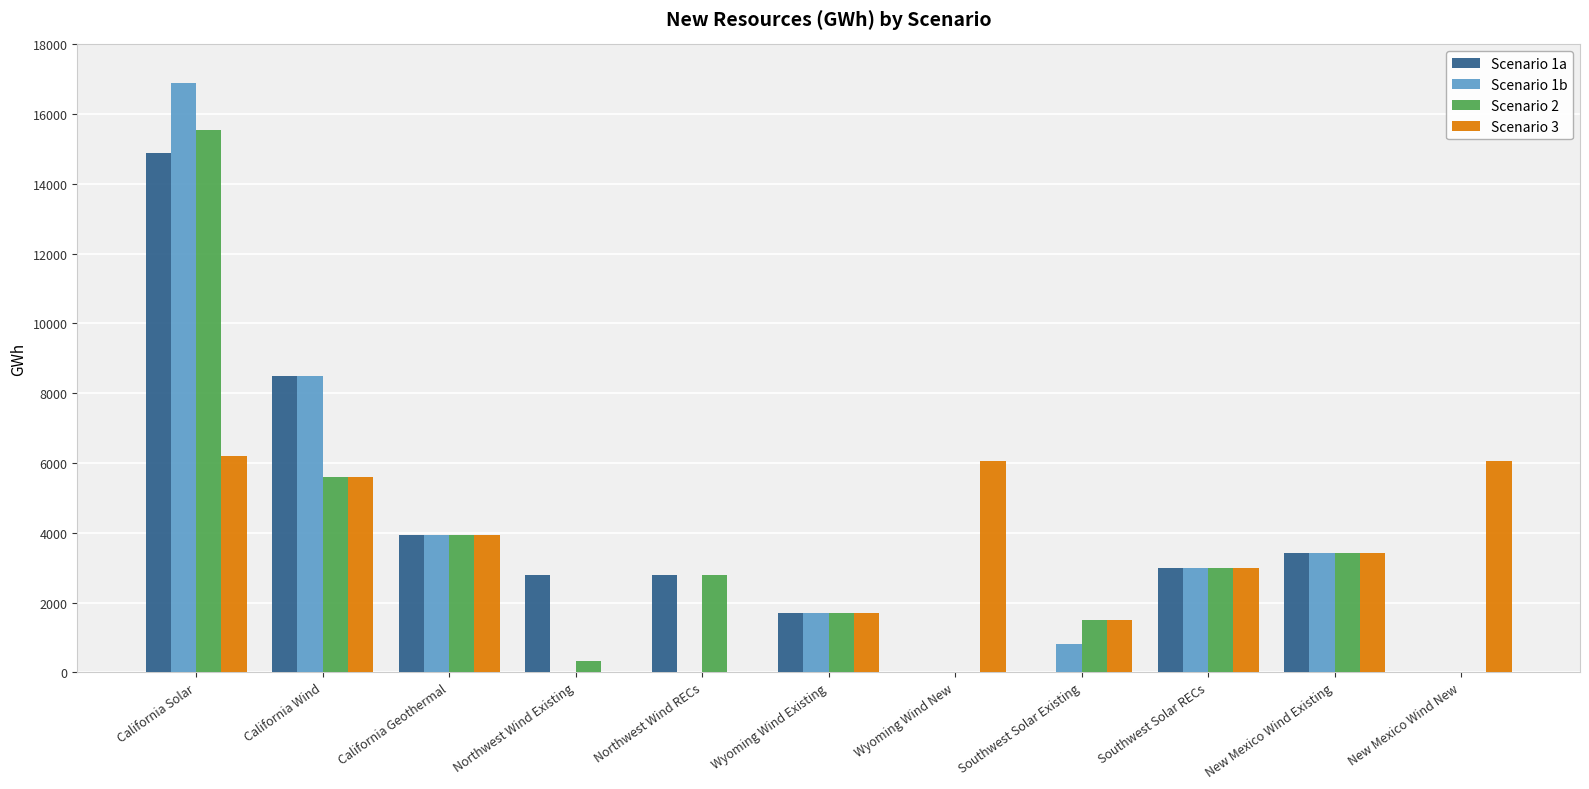

At which label does Scenario 1a first exceed 2803?

California Solar